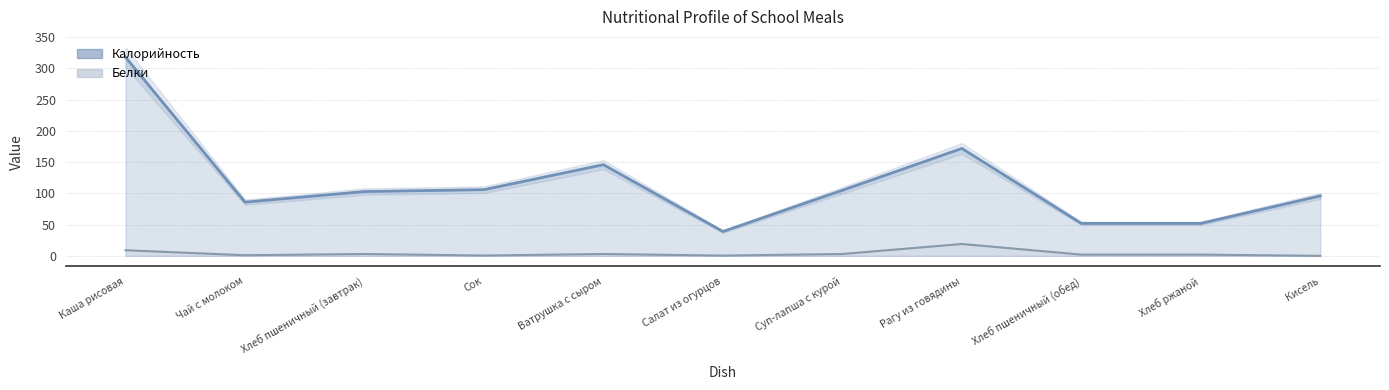

Where is the first local minimum for Белки?

Чай с молоком